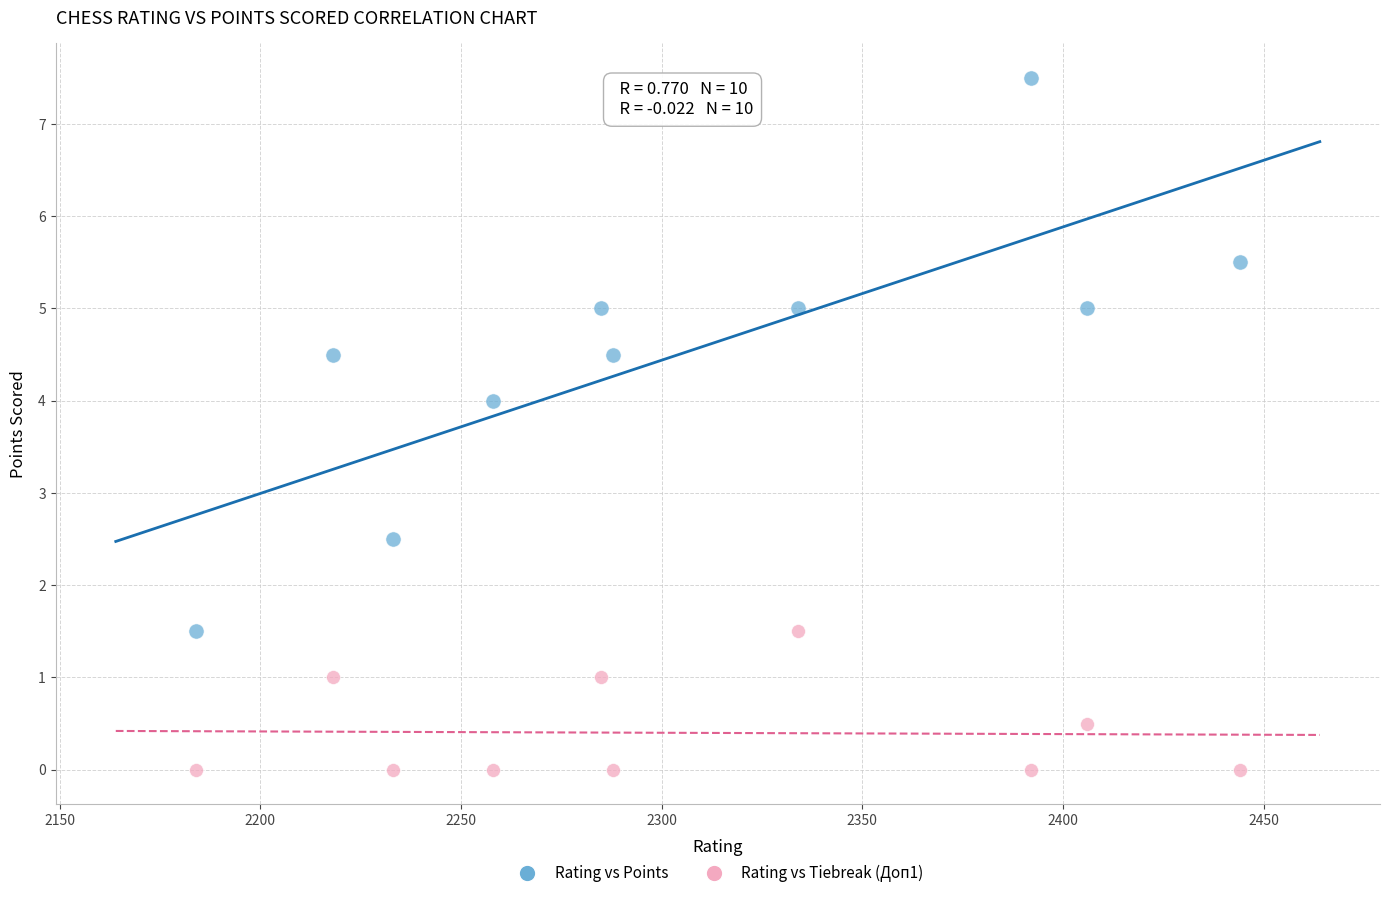

Which series has the largest Y range (max minus min)?

Rating vs Points